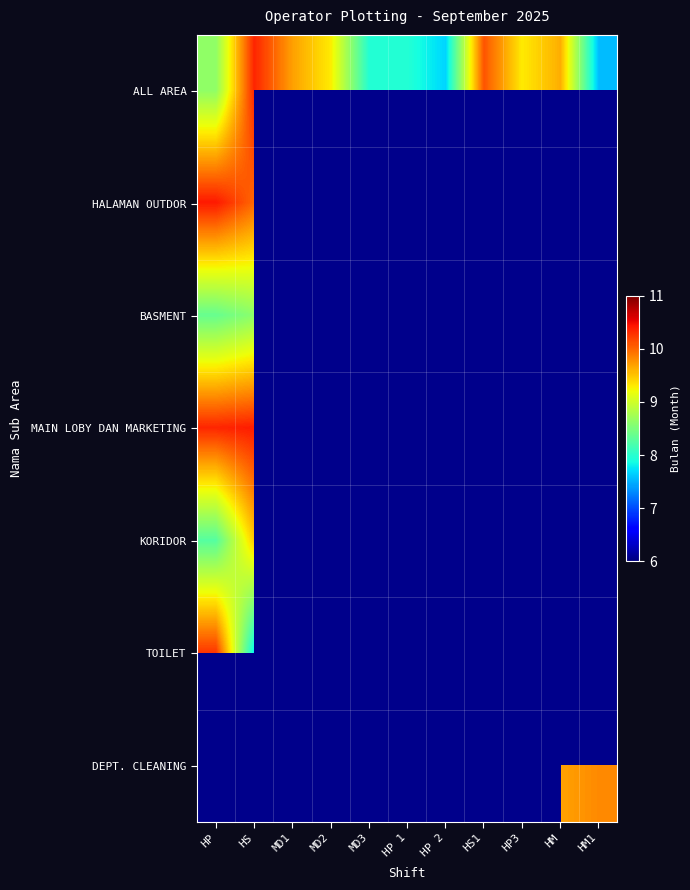

Which has a higher value, HM or HP 2?

HM